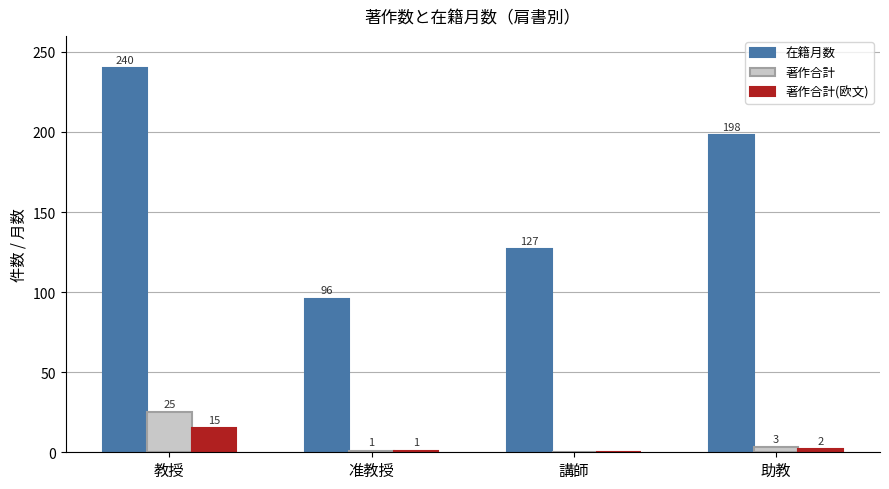

Reading right to left, transcribe all the data shown in this chart.

在籍月数: 助教=198	講師=127	准教授=96	教授=240
著作合計: 助教=3	講師=0	准教授=1	教授=25
著作合計(欧文): 助教=2	講師=0	准教授=1	教授=15